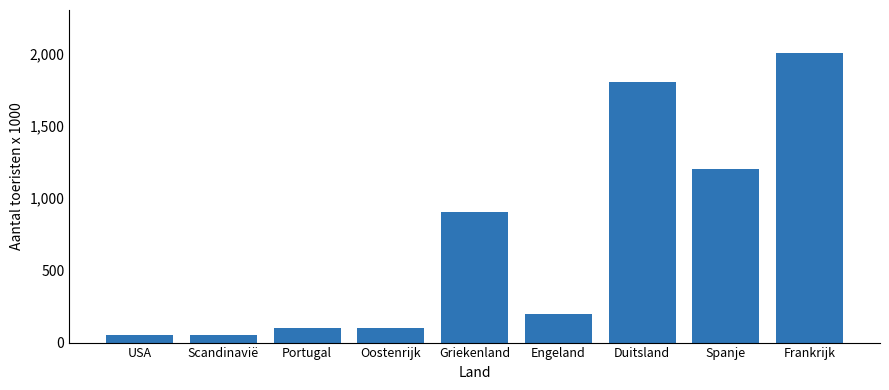

Which has a higher value, Frankrijk or Oostenrijk?

Frankrijk